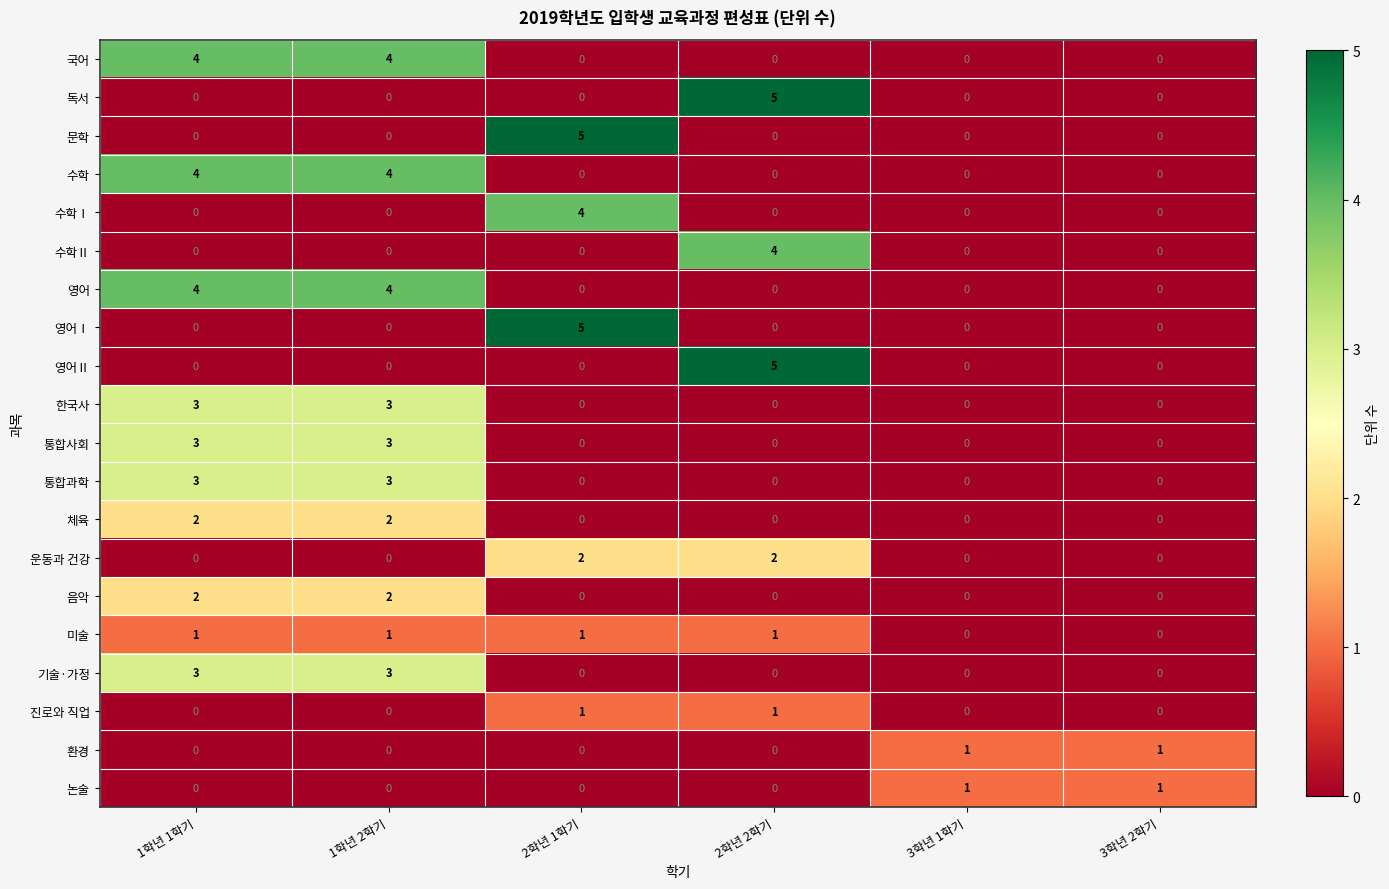

What is the difference between the 통합과학 values at 1학년 1학기 and 2학년 2학기?

3